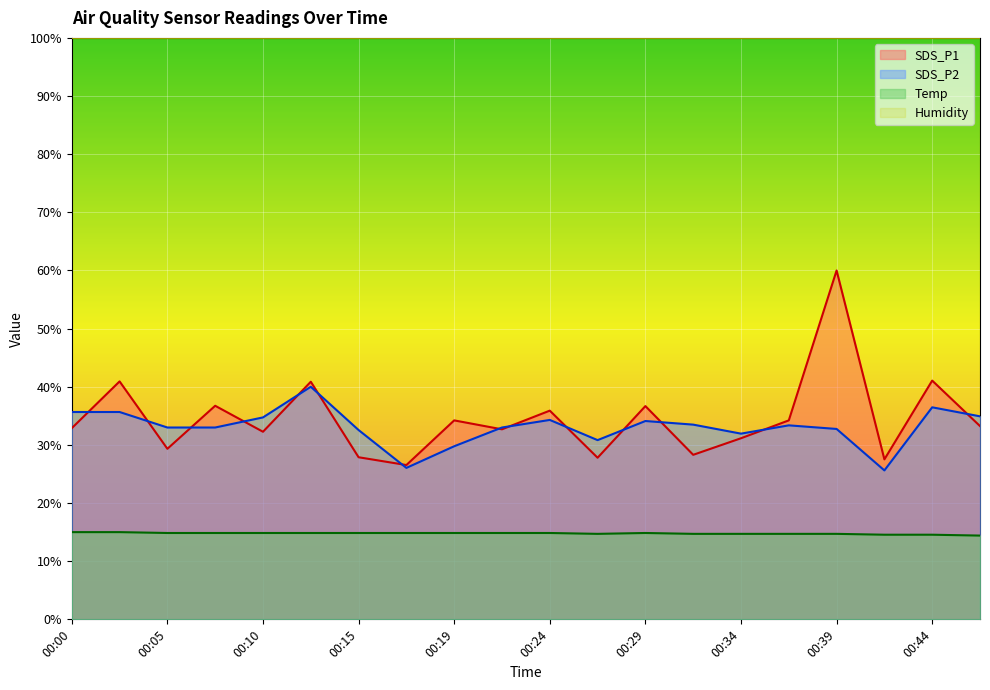

What value does the SDS_P1 series have at 00:02?

40.9